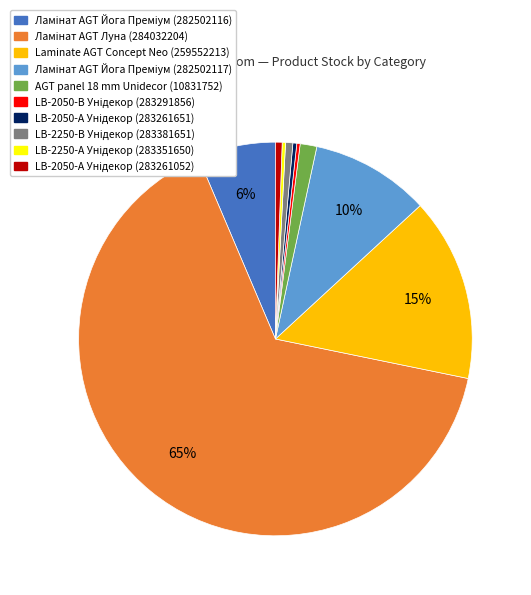

Is it true that AGT panel 18 mm Unidecor (10831752) is 1% of the pie?

True